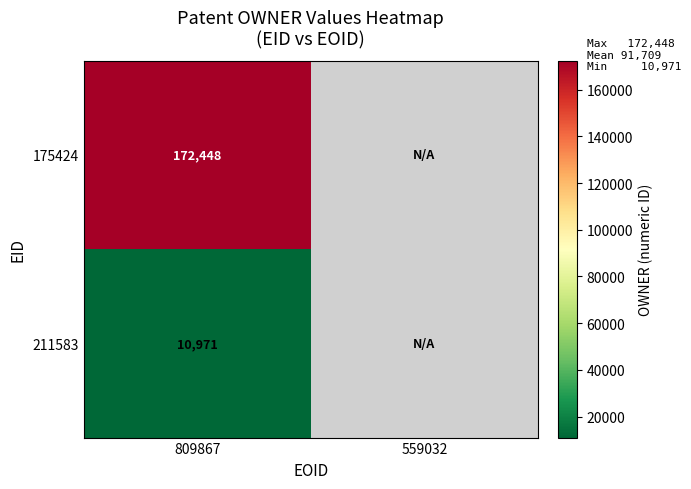

What is the spread (max minus min) of values at 809867?

161477